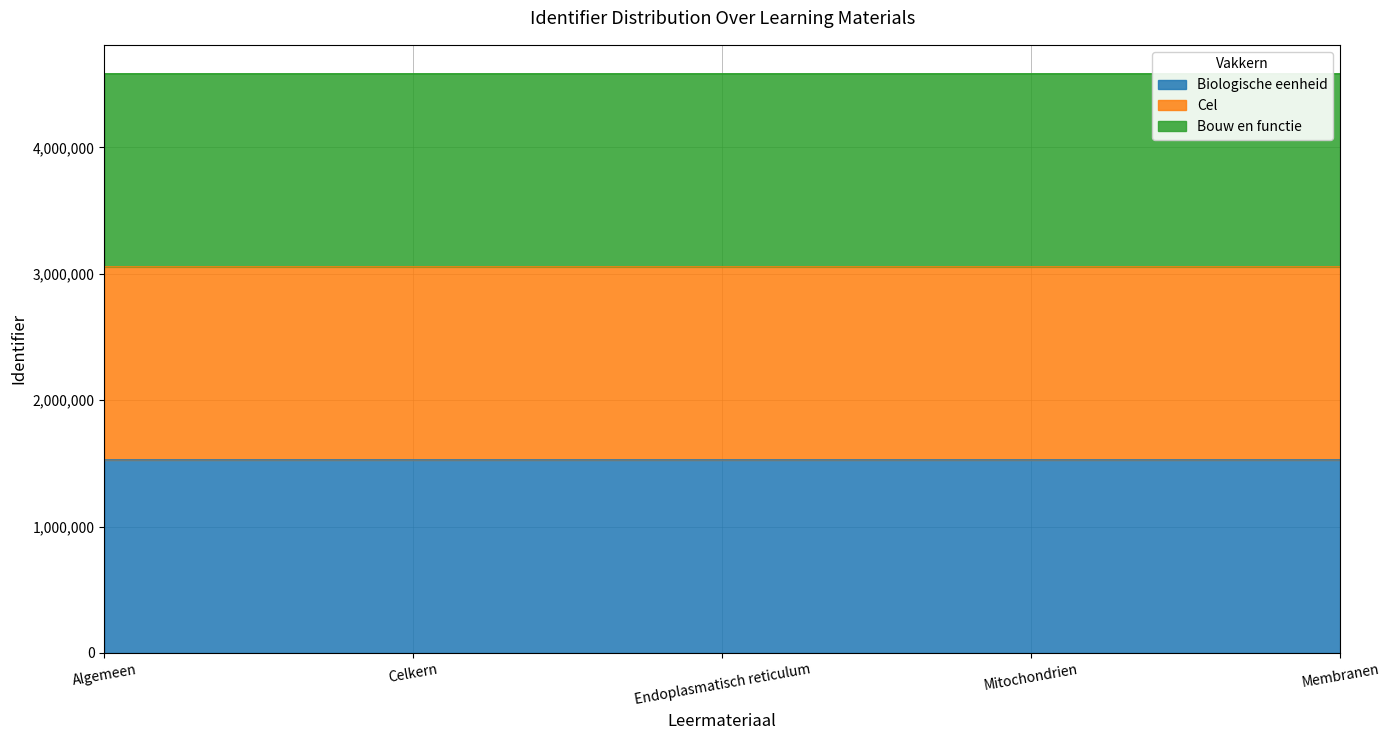

Rank the categories by Biologische eenheid value from highest to lowest.

Algemeen, Membranen, Mitochondrien, Endoplasmatisch reticulum, Celkern